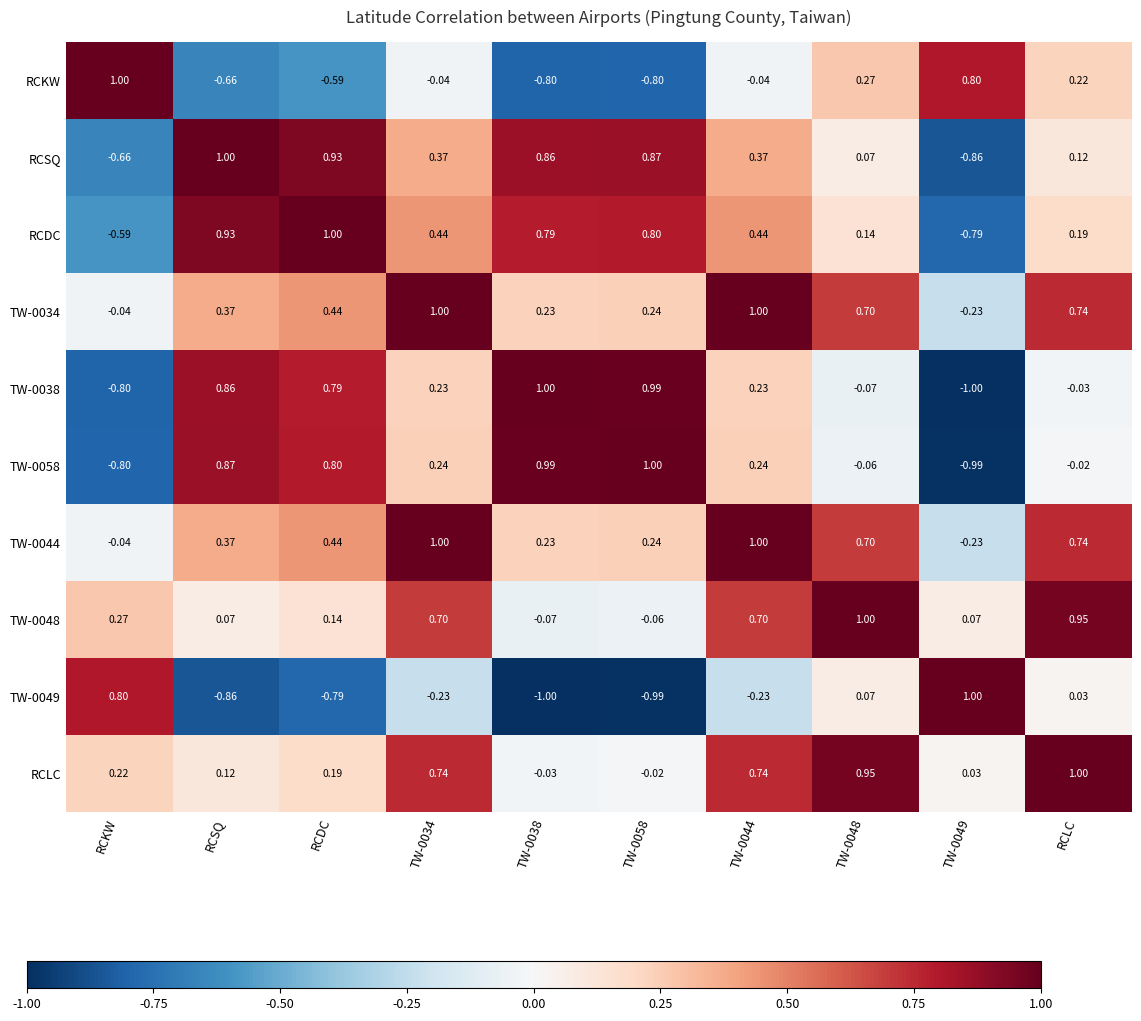

Where is TW-0038 nearest to the value 0?

RCLC